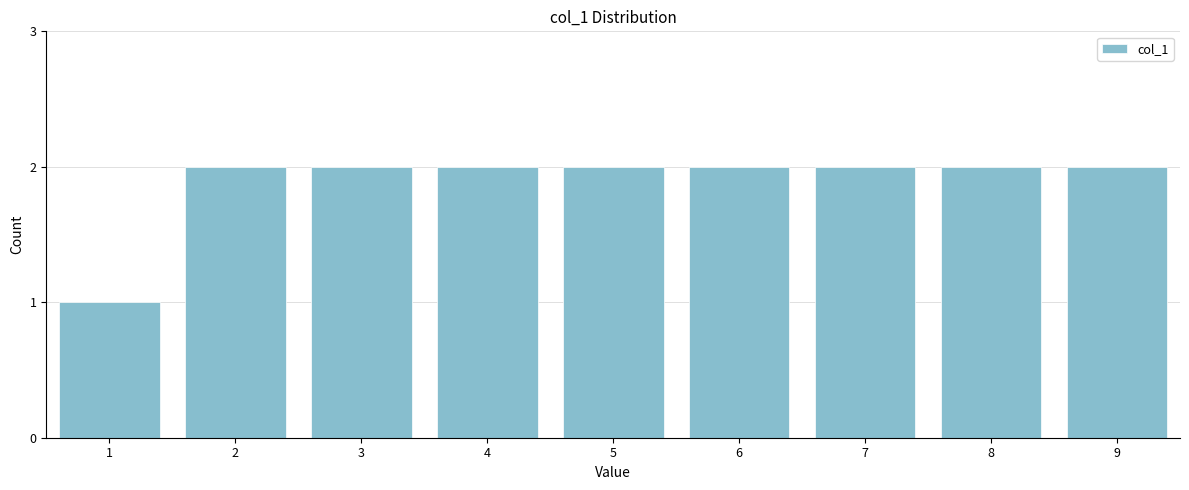

Reading left to right, list all the values displayed in this chart.

1	2	2	2	2	2	2	2	2